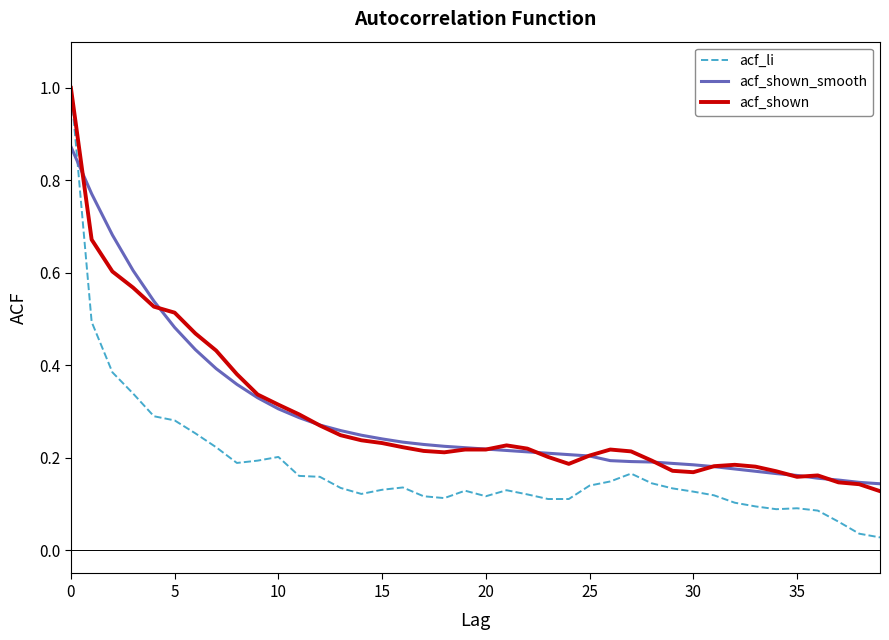

True or false: acf_shown_smooth and acf_li cross at least once.

True